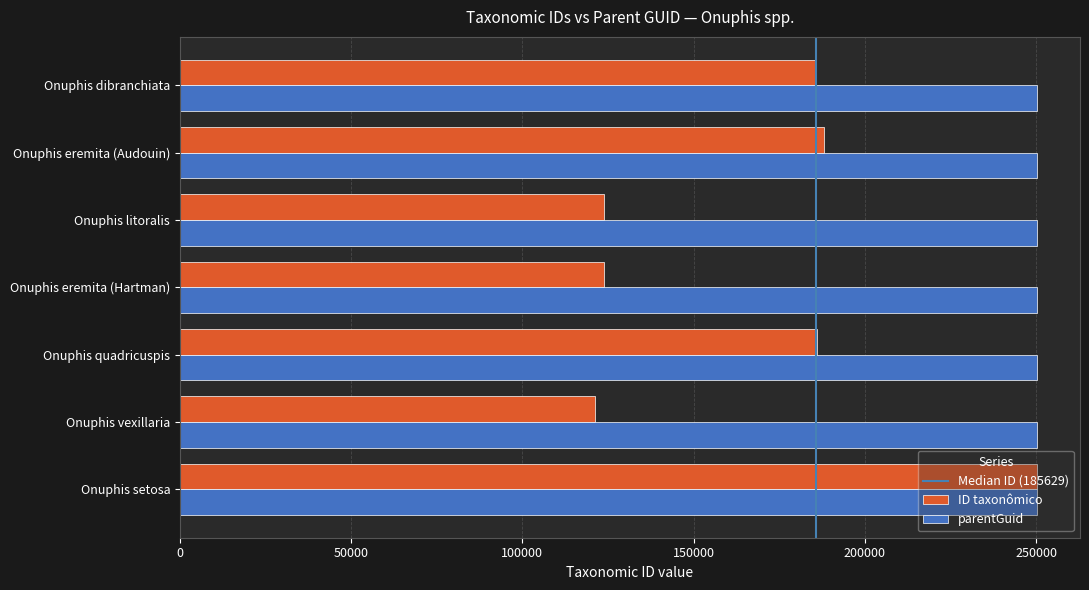

How many data points does each series have?

7